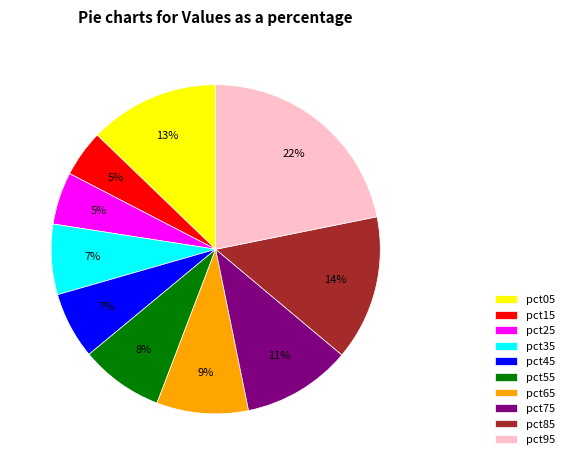

Does any single category account for the majority?

No